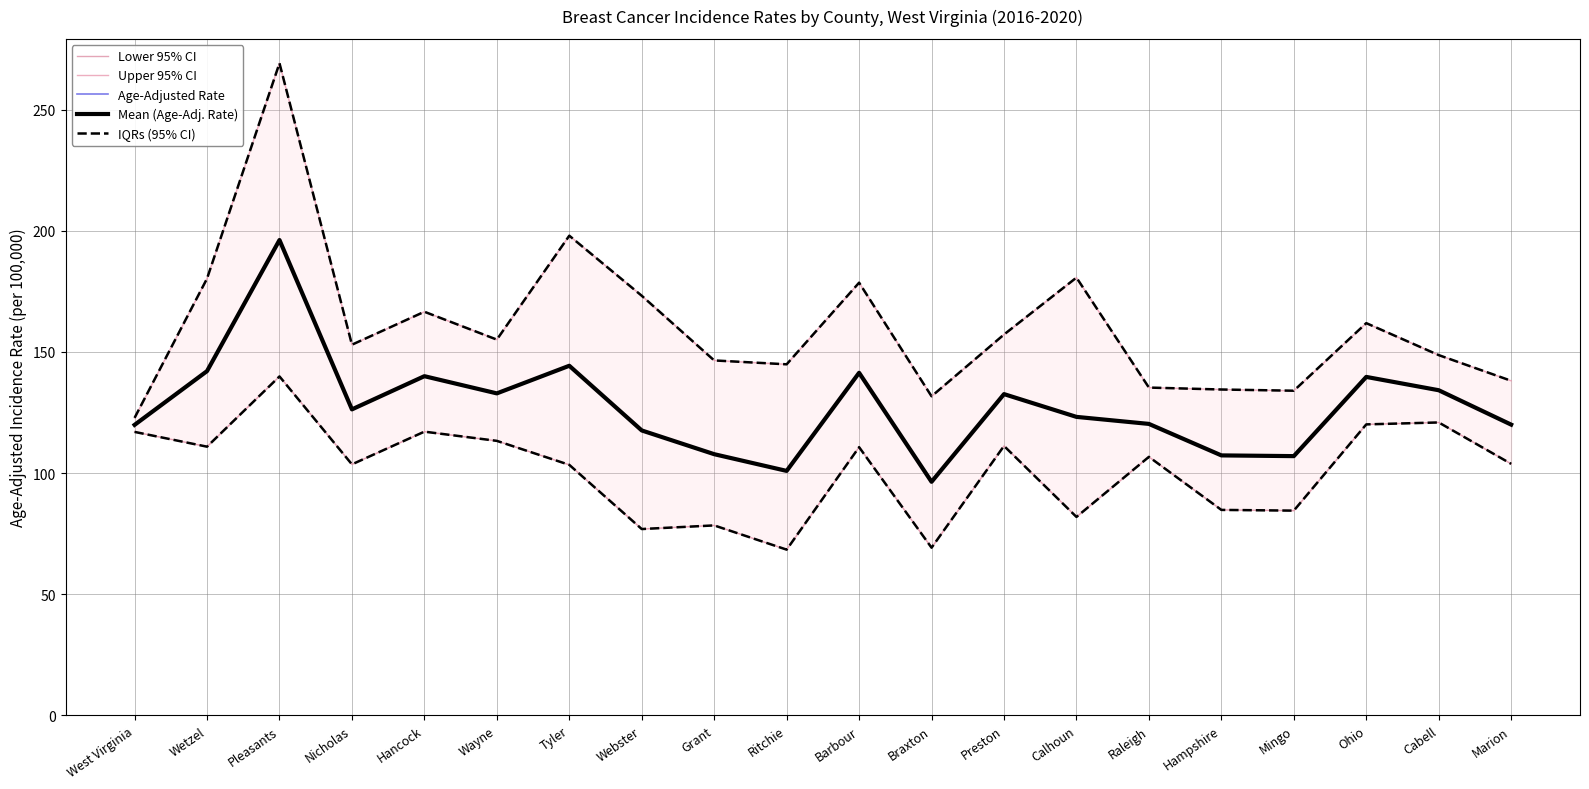

Where is Lower 95% CI nearest to the value 104?

Marion